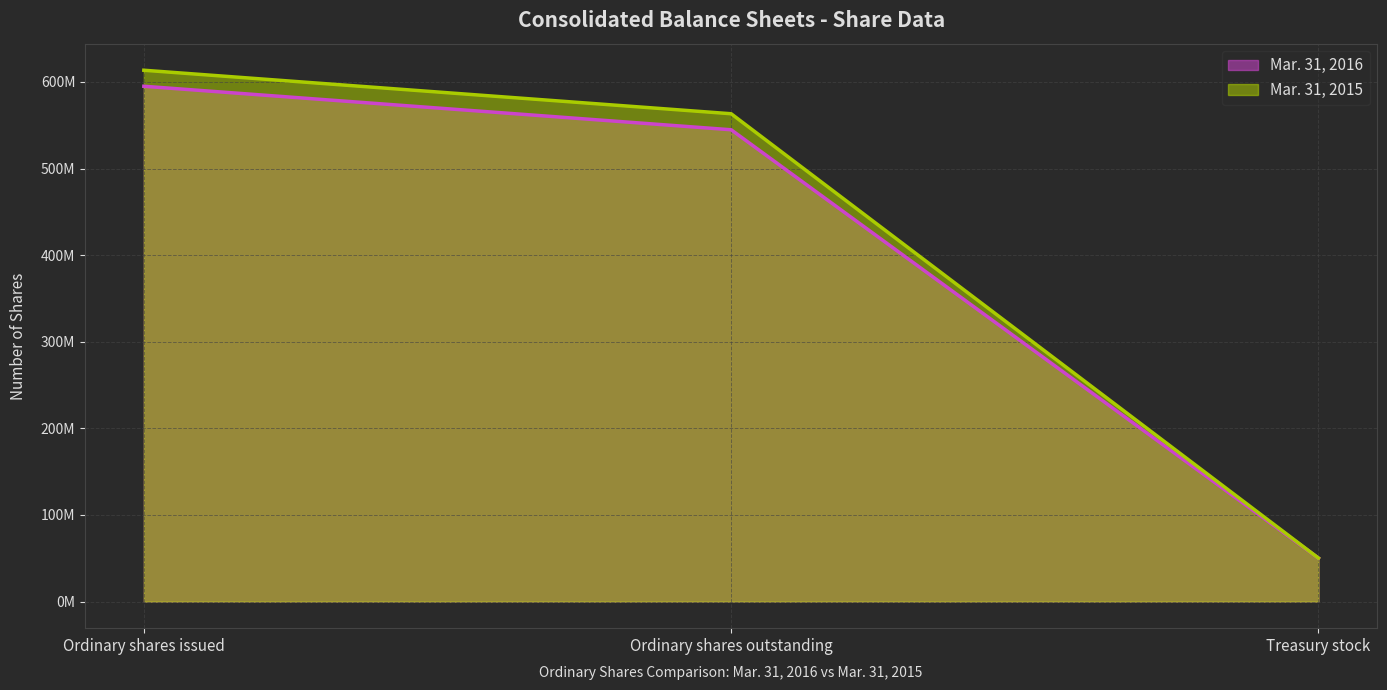

What position from the right is Treasury stock?

1